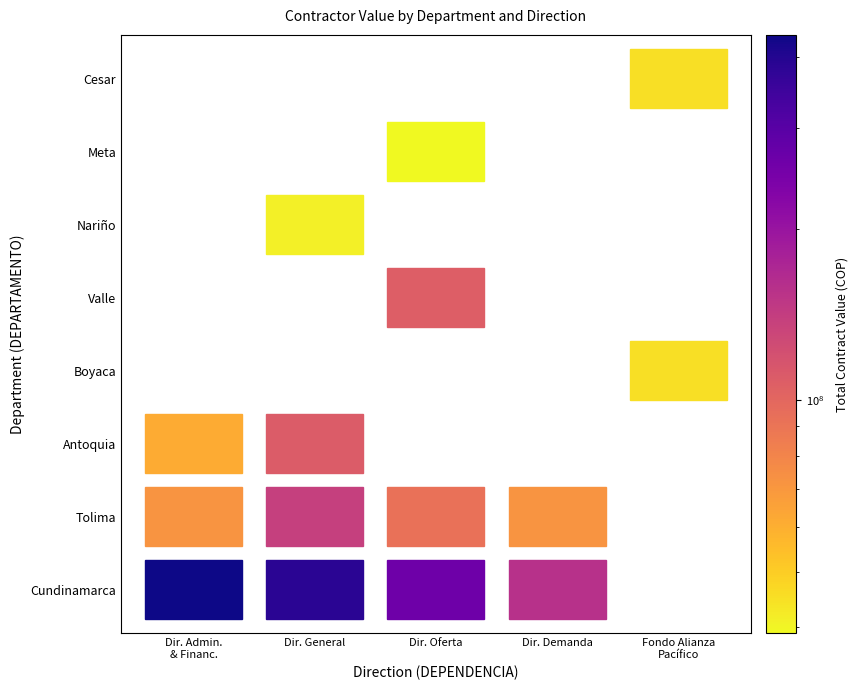

Reading right to left, what are all the values shown in this chart?

Dirección Administrativa y Financiera: 0	0	0	0	0	61600000	72000000	437800000
Dirección General: 0	0	41000000	0	0	110000000	138400000	390600000
Dirección de Oferta: 0	39000000	0	107800000	0	0	93000000	263000000
Dirección de Demanda: 0	0	0	0	0	0	72000000	157800000
Fondo Alianza del Pacifico: 45100000	0	0	0	45100000	0	0	0